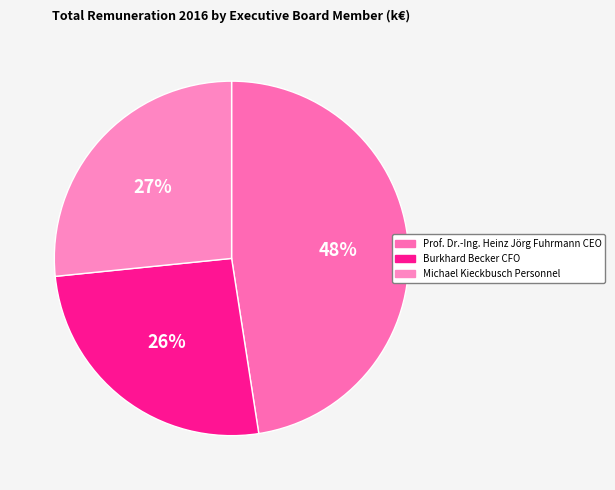

What is the change in value from Prof. Dr.-Ing. Heinz Jörg Fuhrmann CEO to Burkhard Becker CFO?

-474